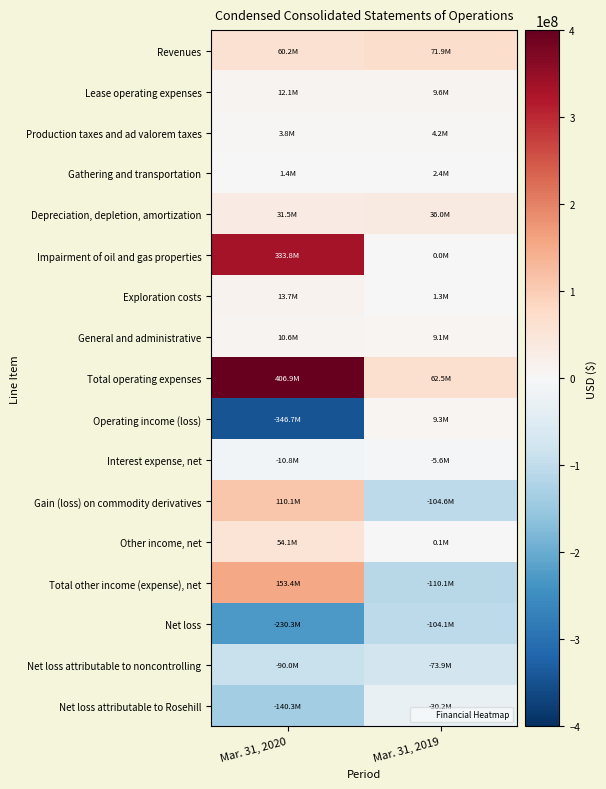

How many series are shown in this chart?

17